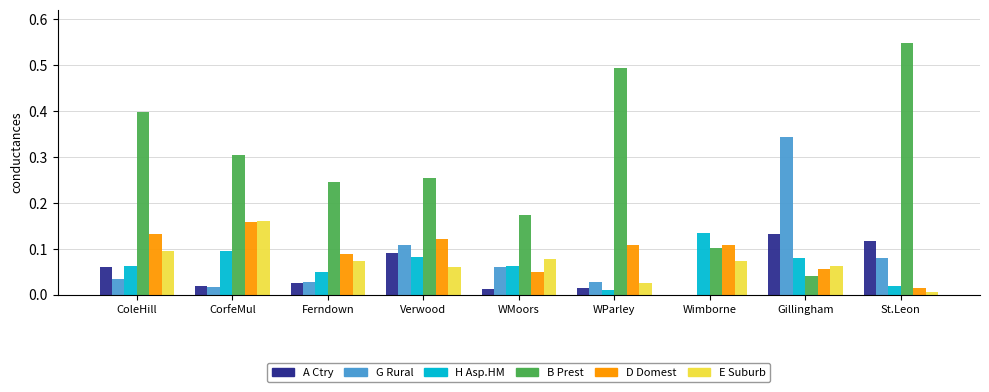

At which category does the chart reach its peak across all series?

St.Leon